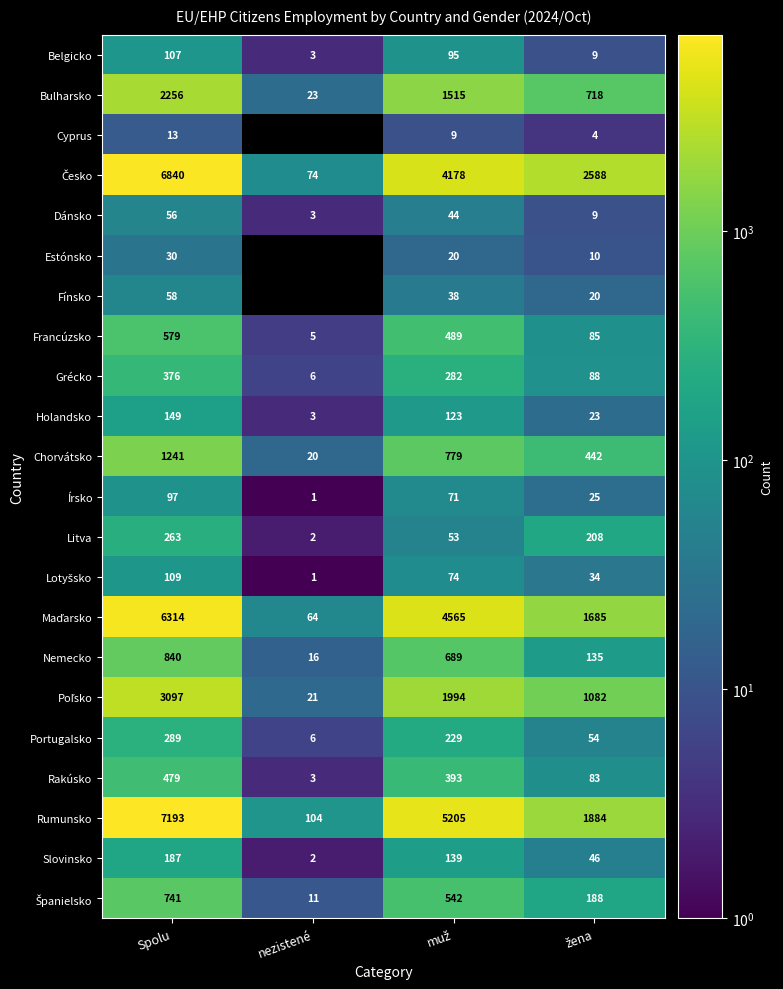

What is the difference between the maximum and minimum values in the Chorvátsko series?

1221